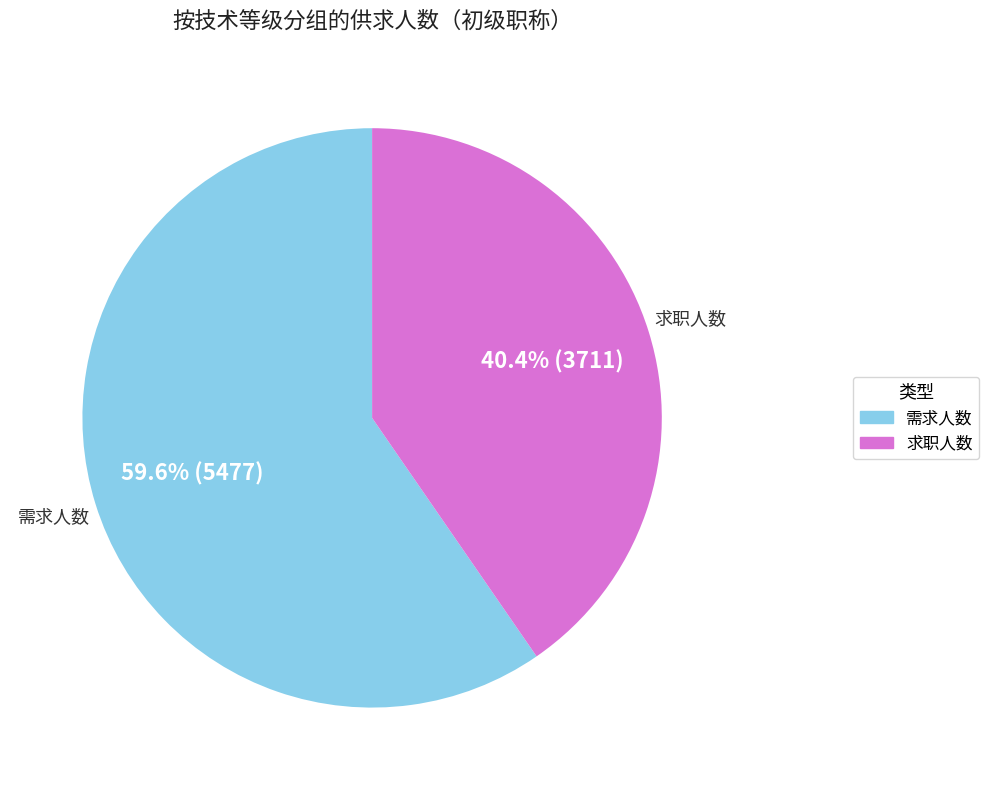

What percentage is the 求职人数 slice, to the nearest percent?

40%